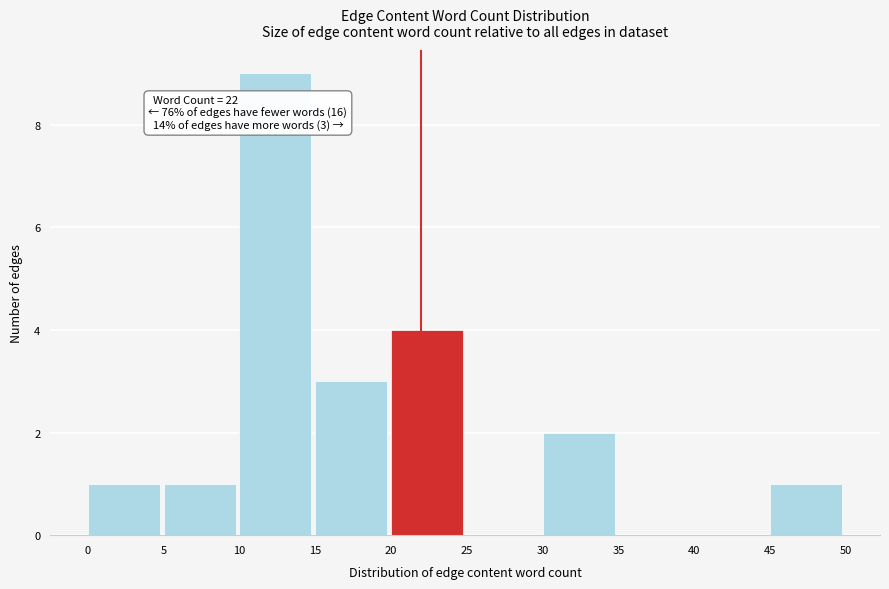

Which range on the x-axis has the tallest bar?

10 to 15